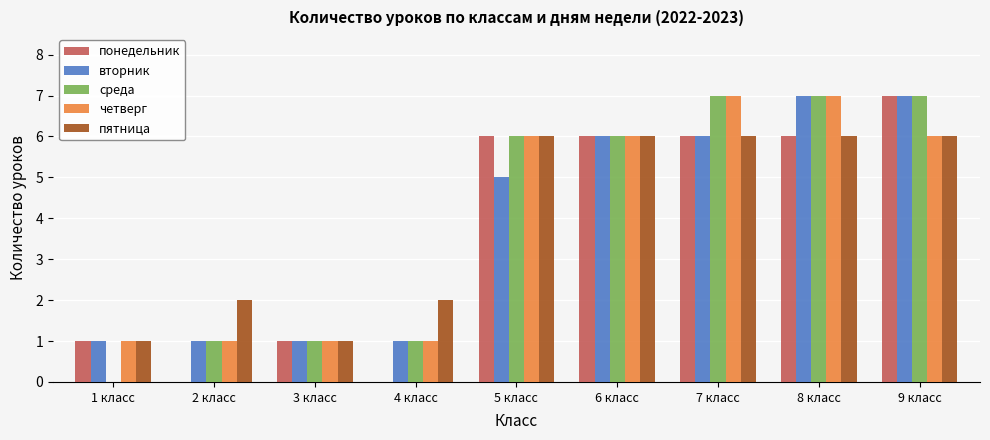

What is the greatest value displayed?

7